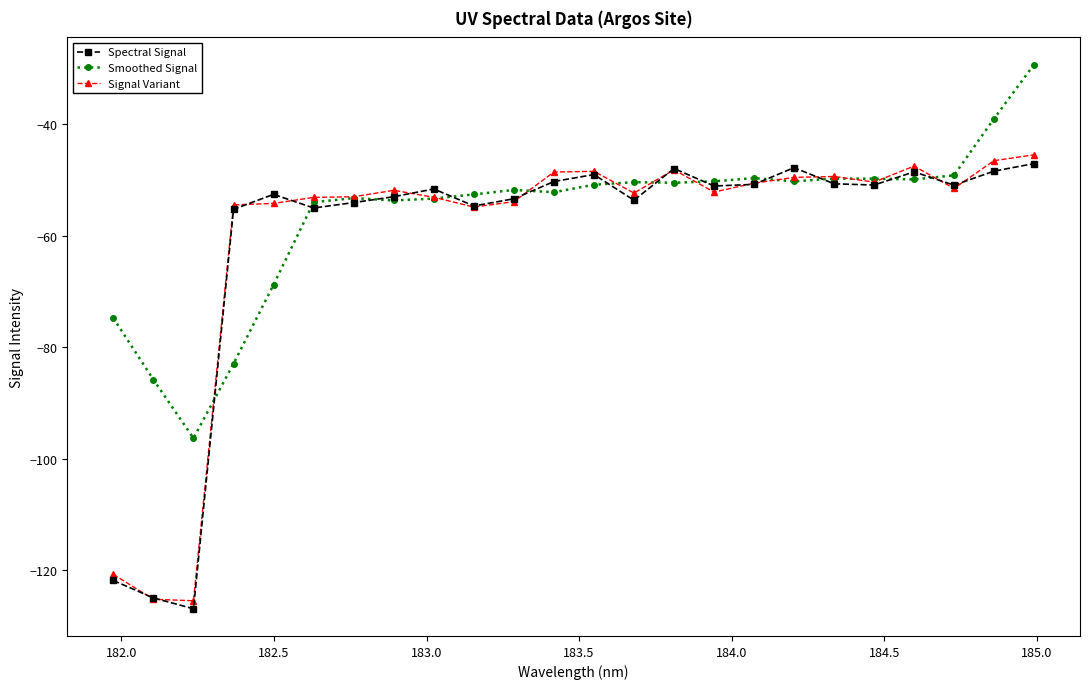

What is the minimum value for Signal Variant?

-125.5